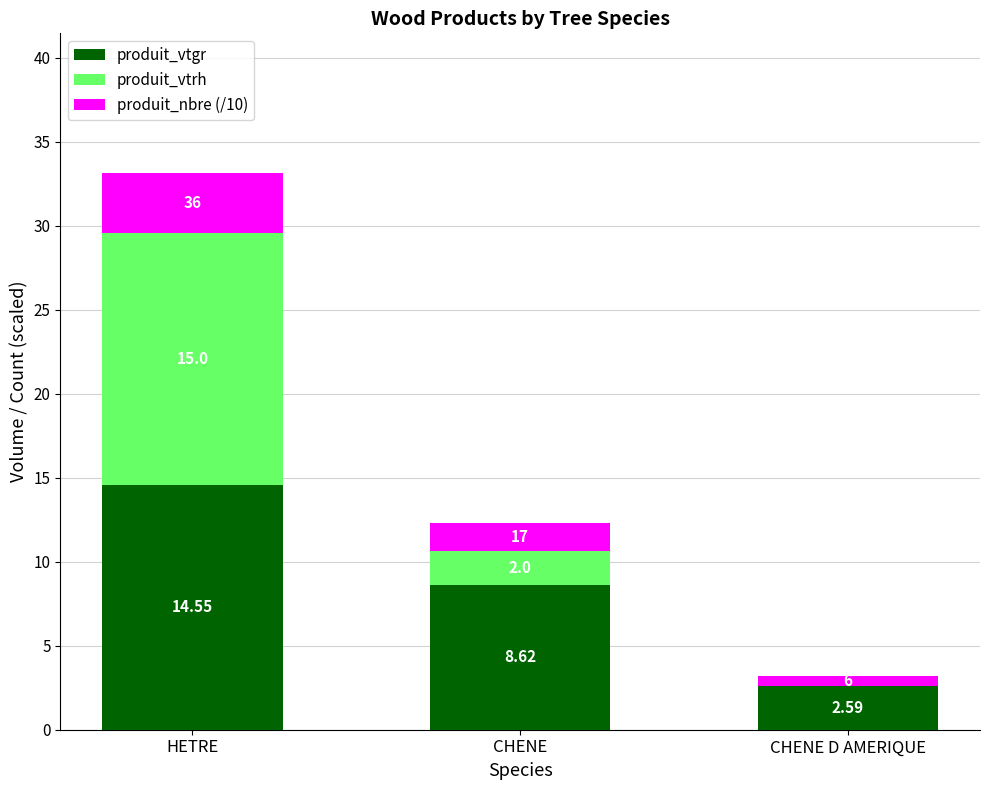

At which label is produit_vtgr closest to 8?

CHENE